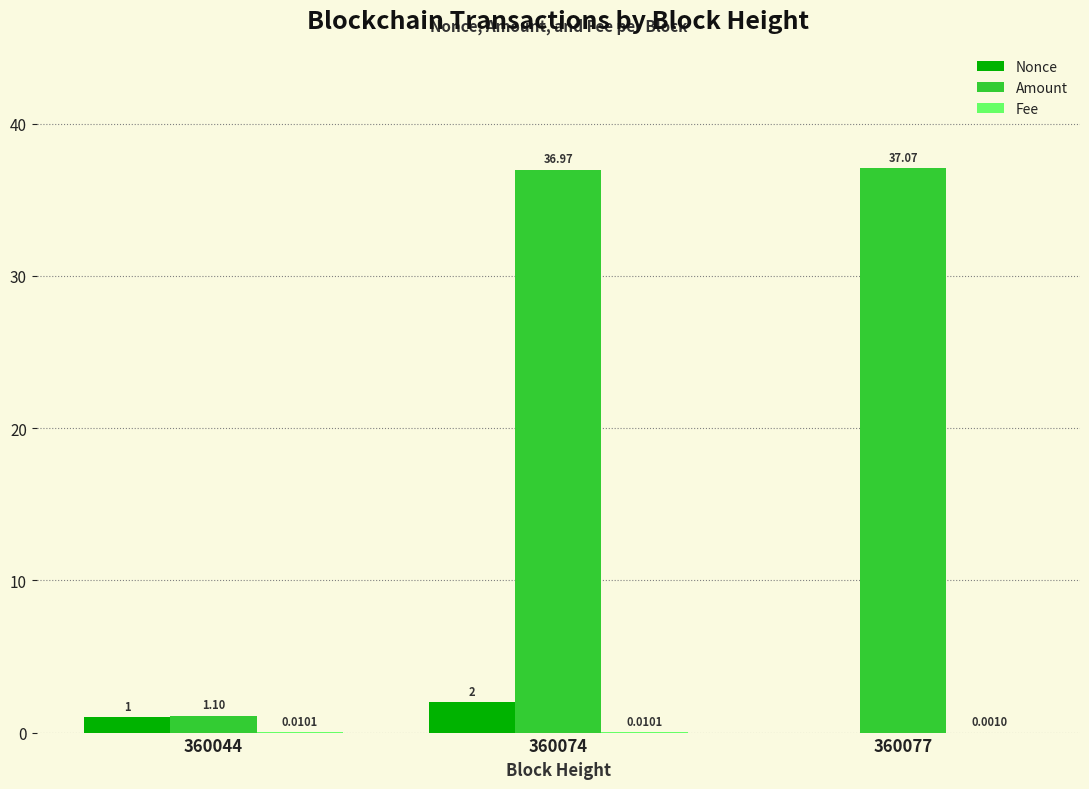

Is the value of Amount at 360044 greater than the value of Nonce at 360074?

No